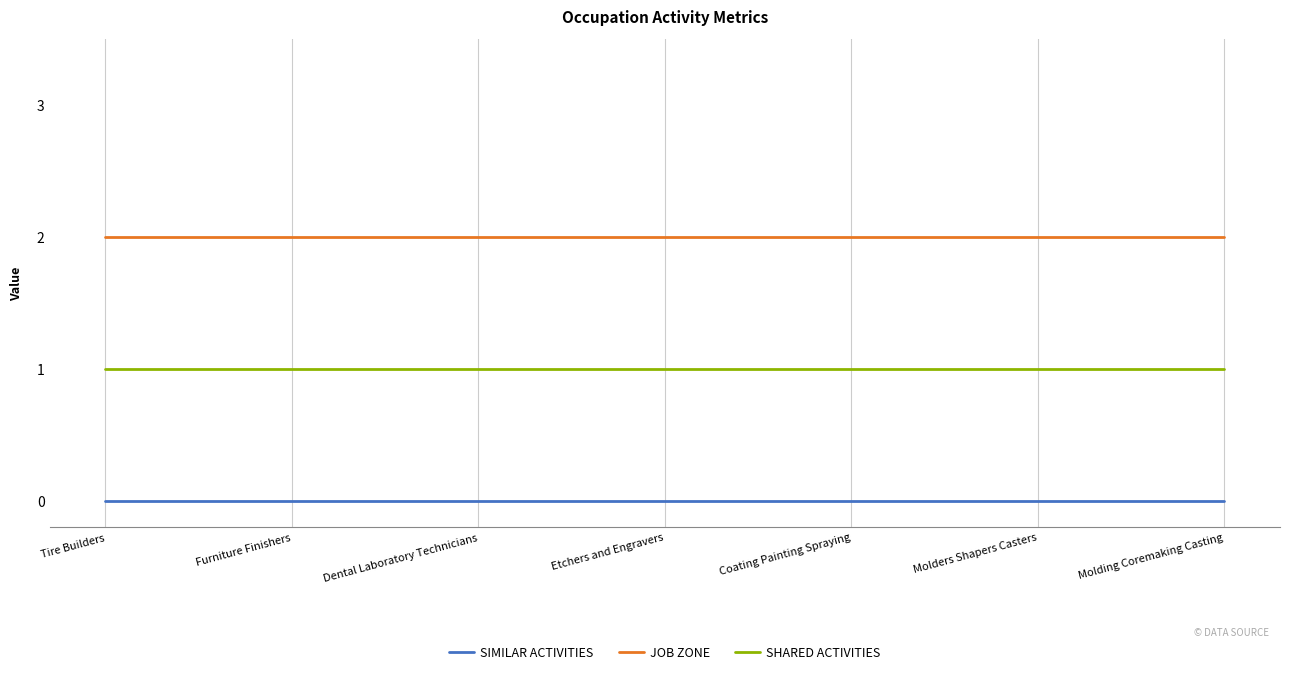

What is the difference between the highest and lowest values at Molding Coremaking Casting?

2